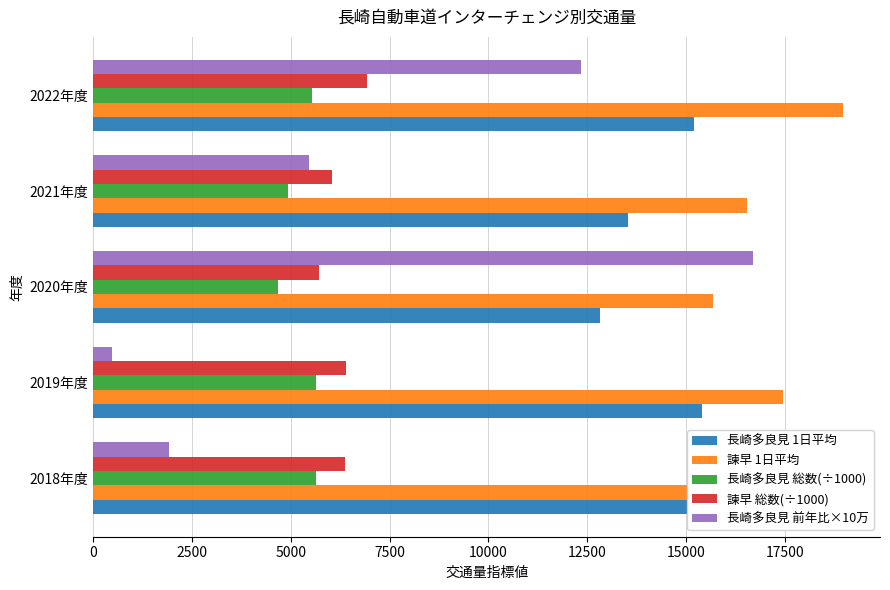

What is the spread (max minus min) of values at 10000?

13410.0